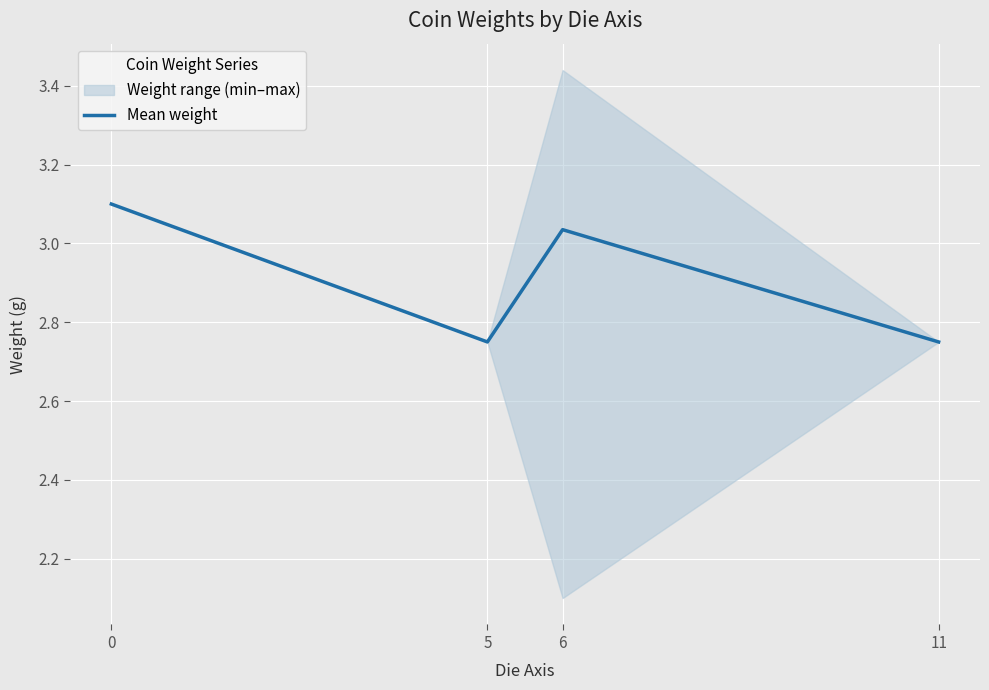

Reading left to right, extract all data points from this chart.

3.1	2.8	3.0	2.8